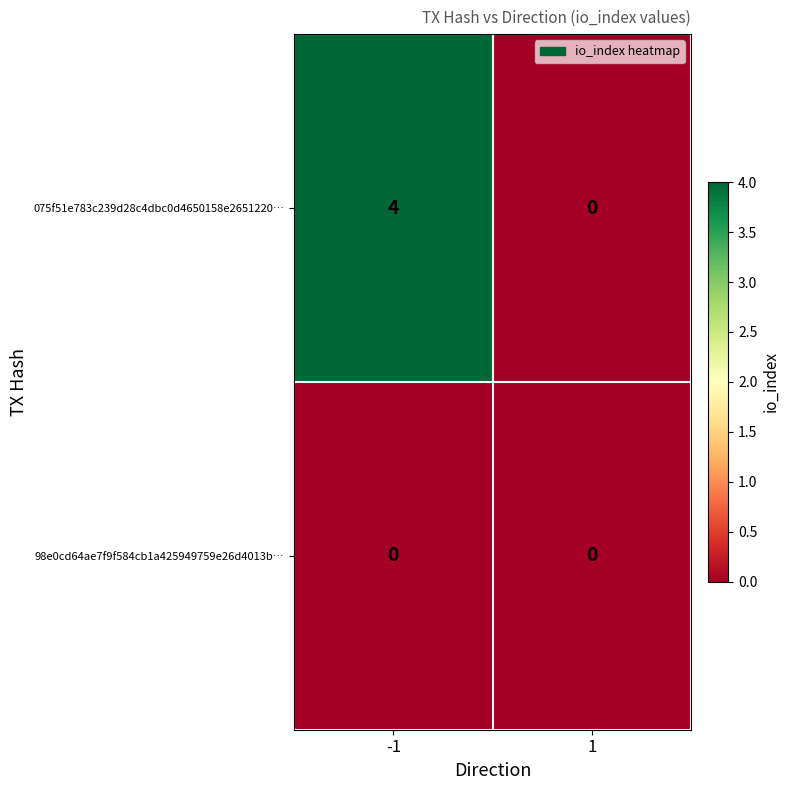

Reading left to right, transcribe all the data shown in this chart.

075f51e783c239d28c4dbc0d4650158e2651220…: -1=4	1=0
98e0cd64ae7f9f584cb1a425949759e26d4013b…: -1=0	1=0